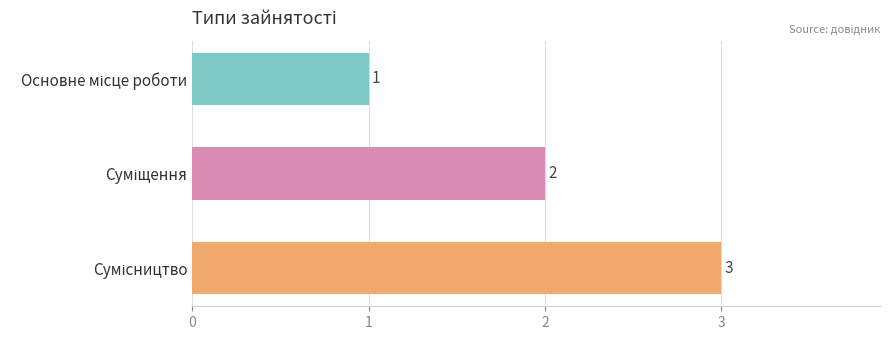

How many values are between 1 and 3?

3